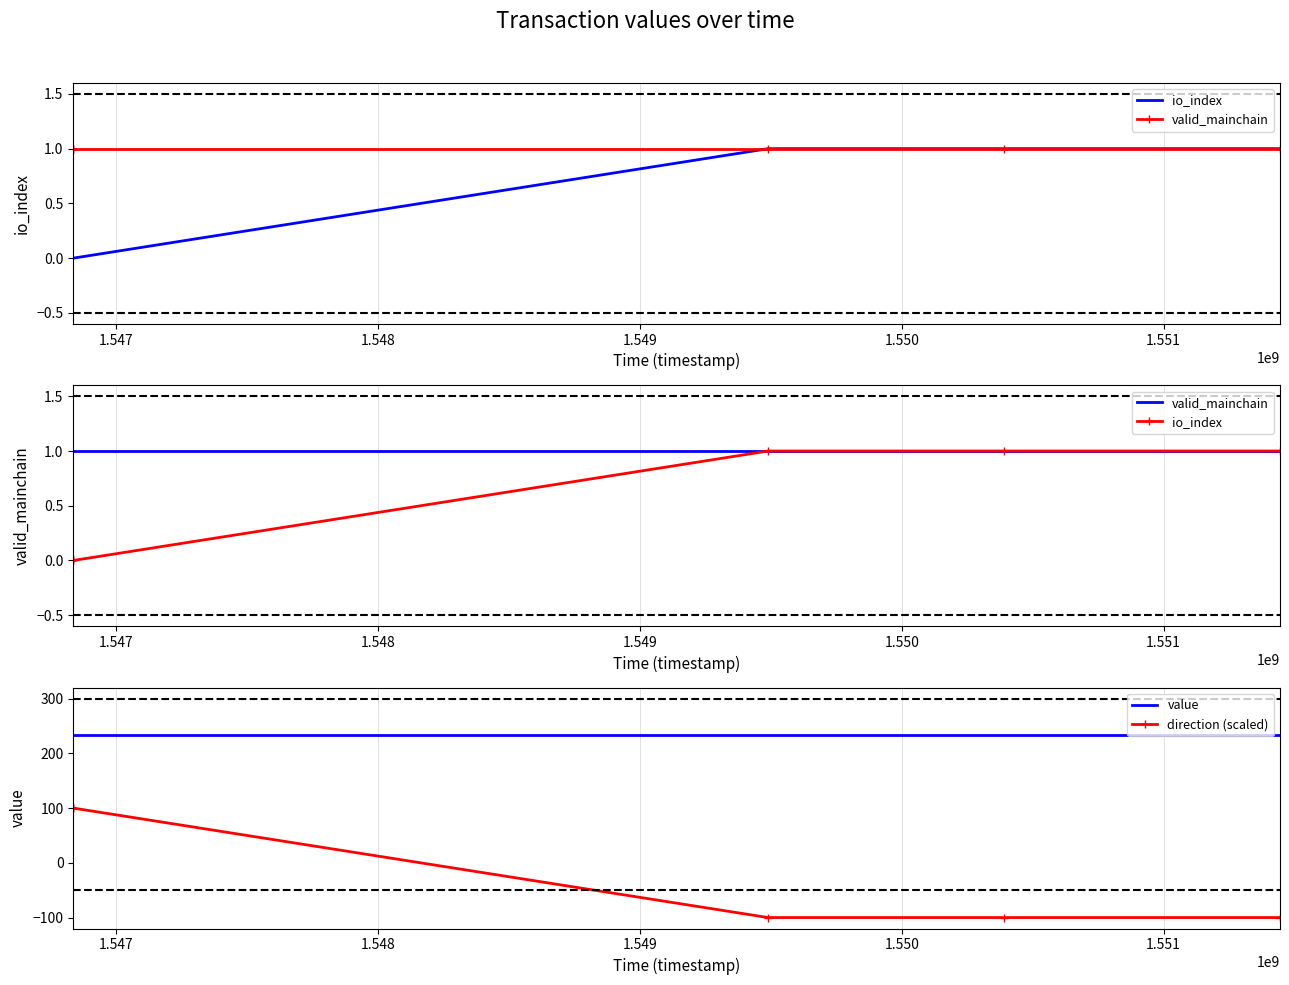

Which series has the largest total across all categories?

value